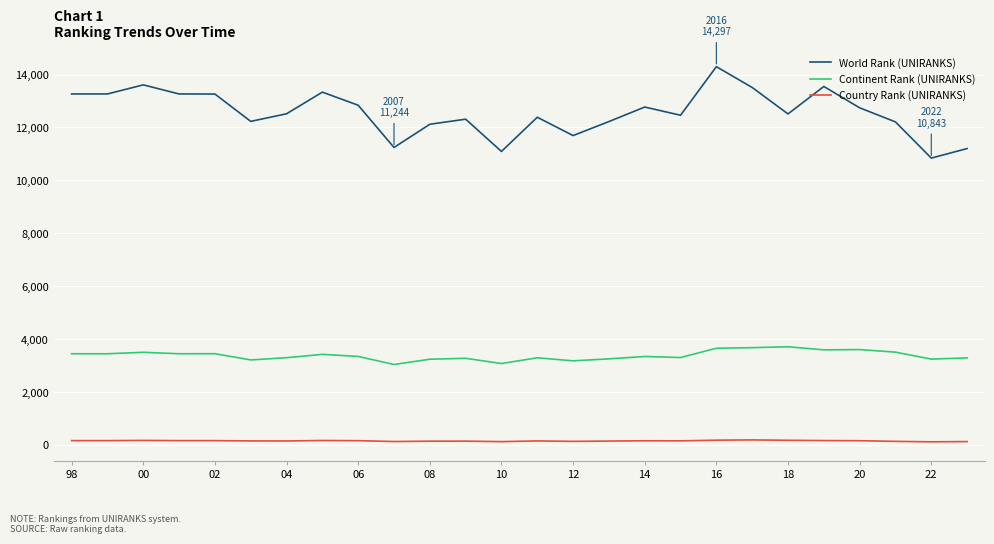

Which series has the largest total across all categories?

World Rank (UNIRANKS)